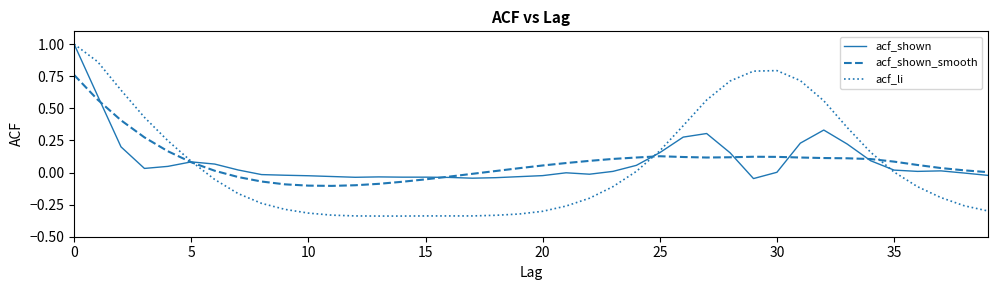

Which series has the widest spread of values?

acf_li